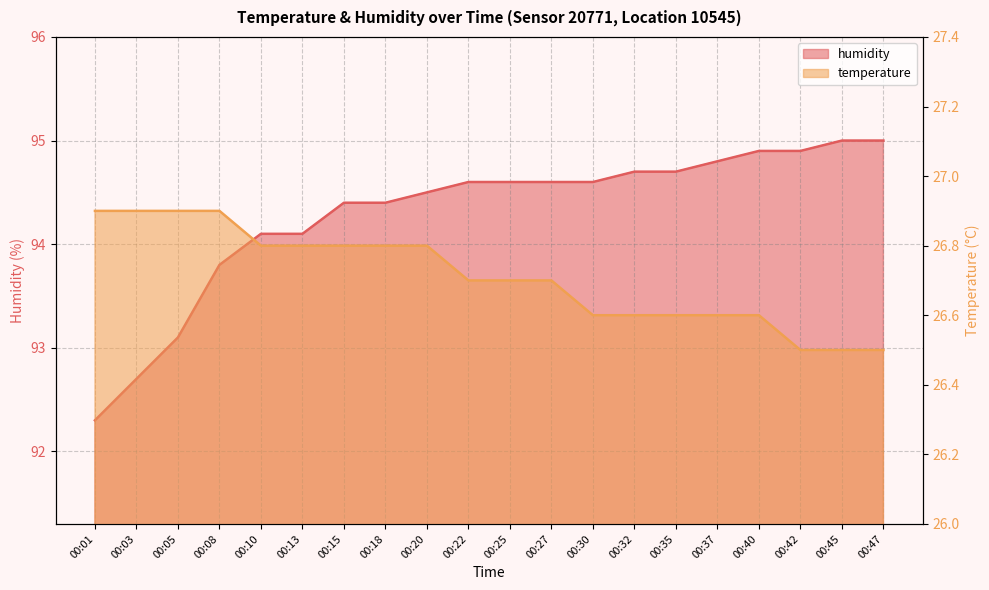

What is the difference between the maximum and minimum values in the humidity series?

2.7